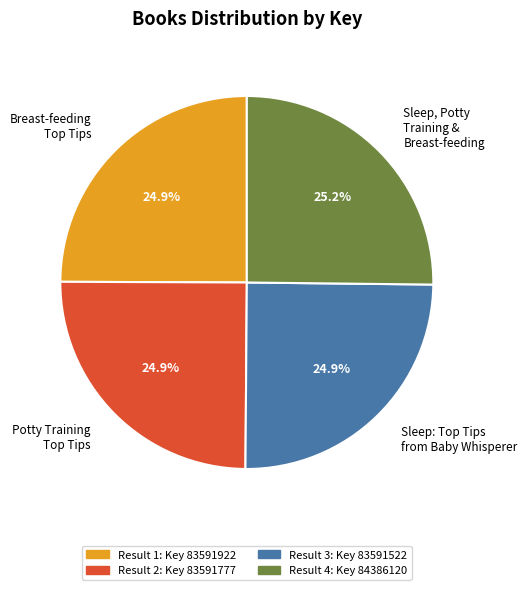

Is there a majority slice in this chart?

No